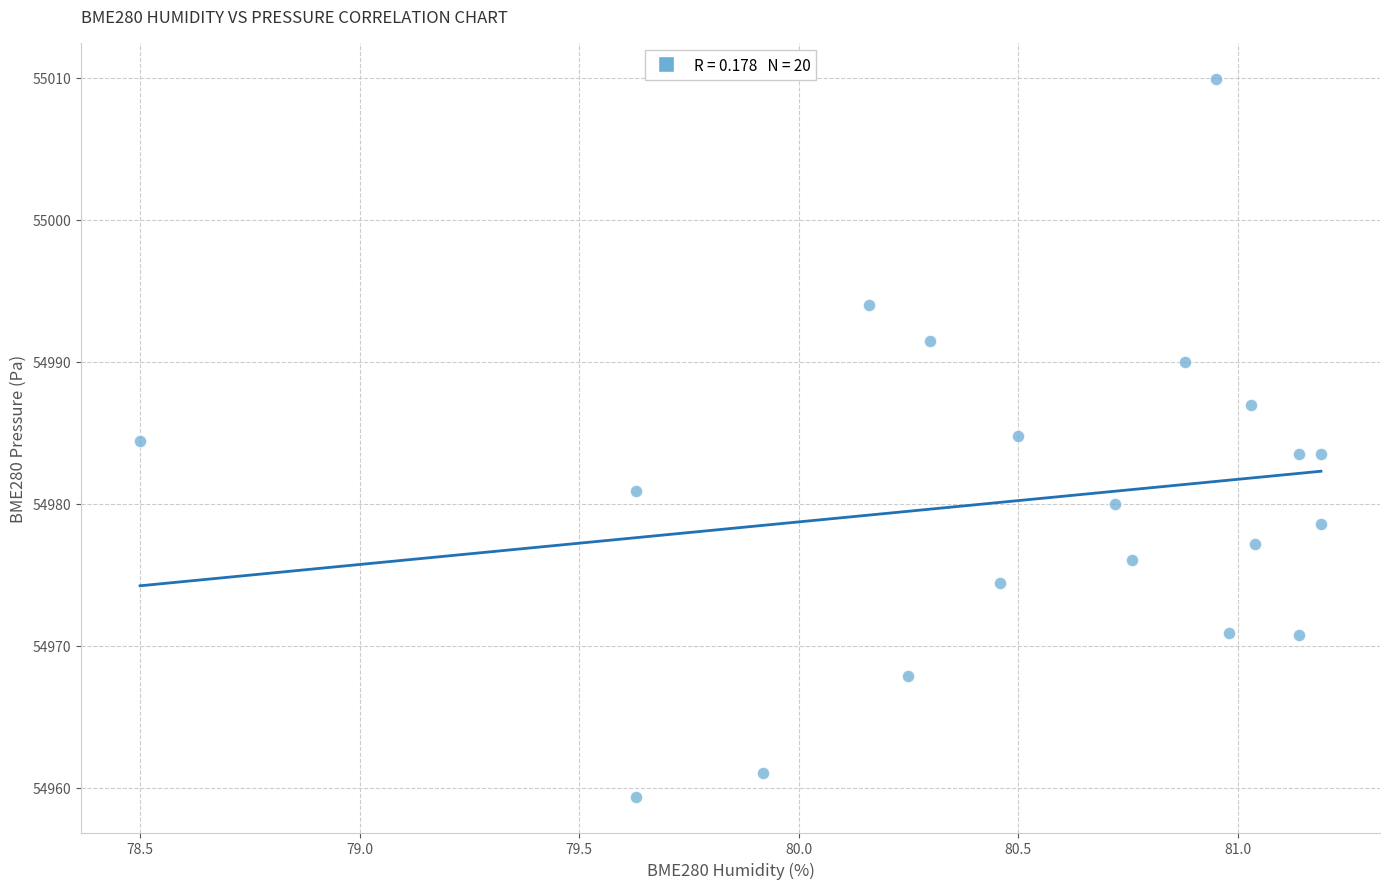

What is the range of X values (max minus min)?

2.7